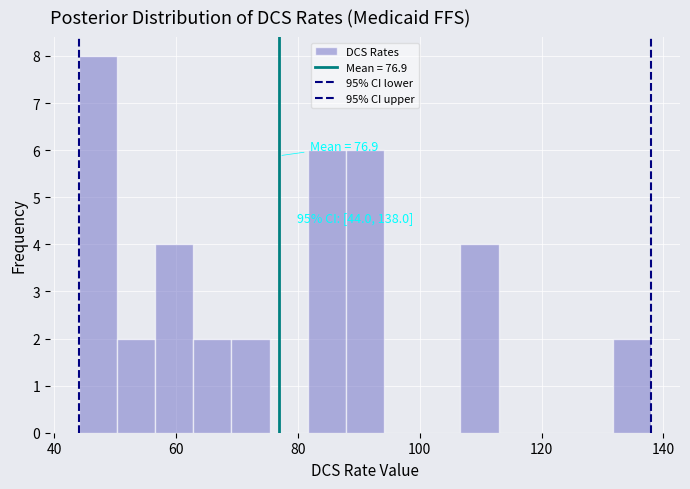

Read against the x-axis, roughly where is the centre of the tallest bar?

48